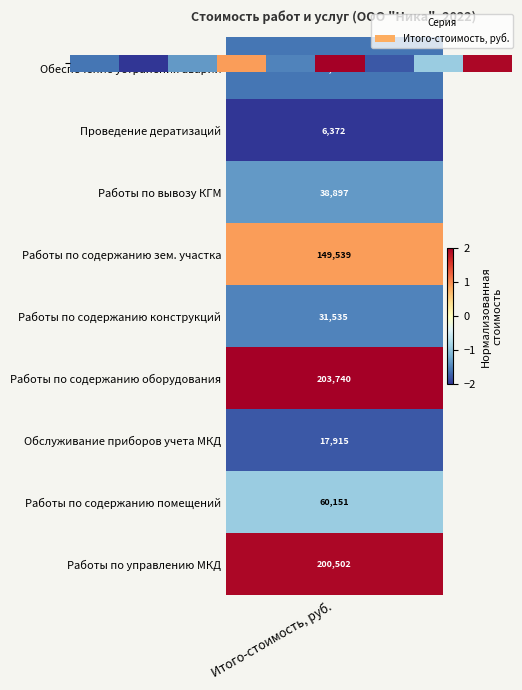

What value does the data have at 6?

-1.8